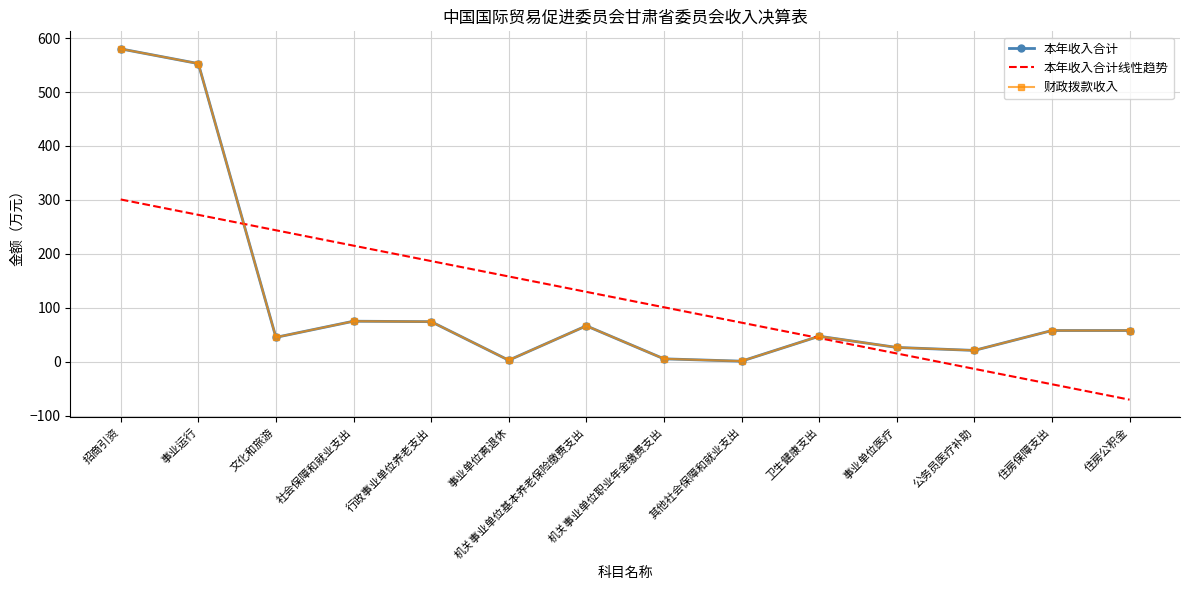

What is the difference between the maximum and minimum values in the 本年收入合计线性趋势 series?

371.3